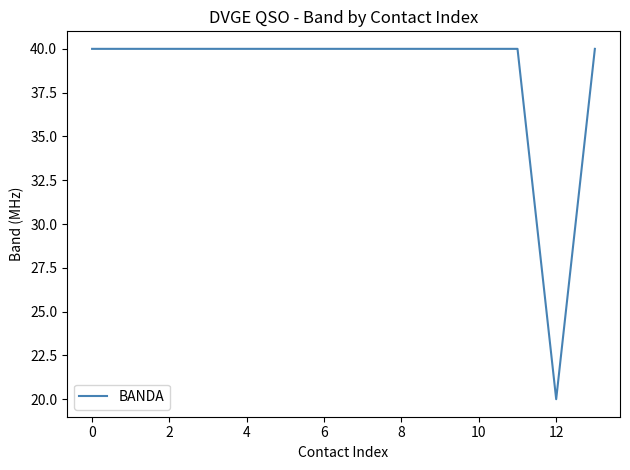

What is the difference between the maximum and minimum values?

20